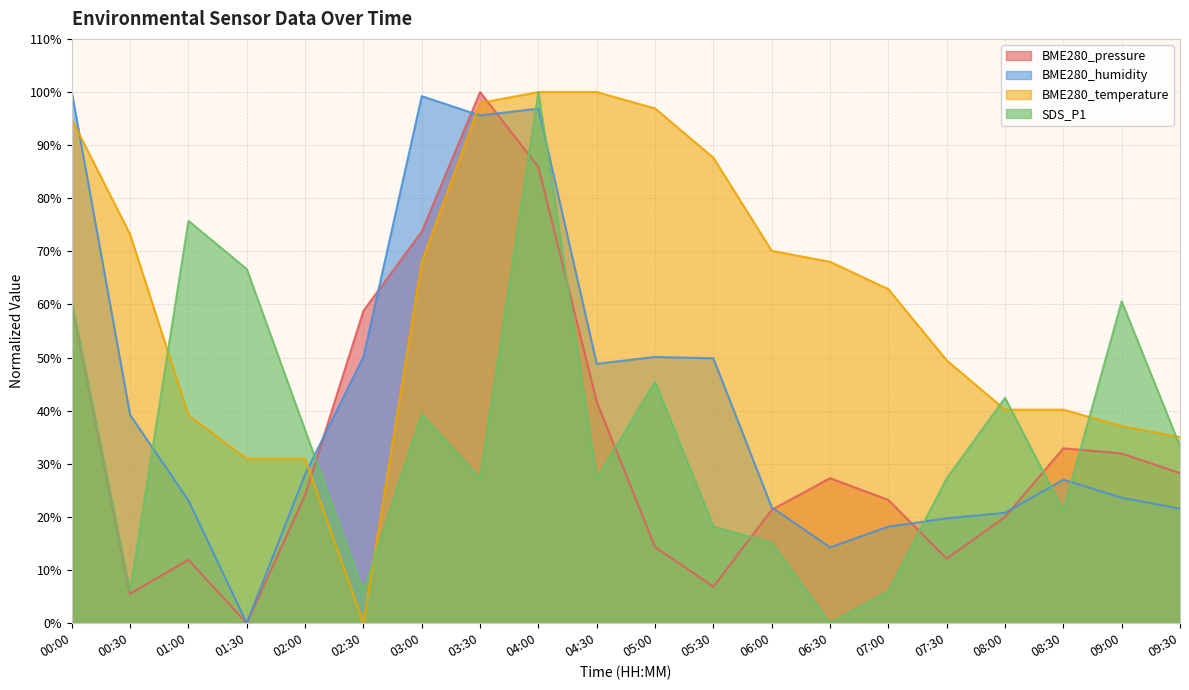

The value of SDS_P1 at 06:00 is 21.7. True or false?

False